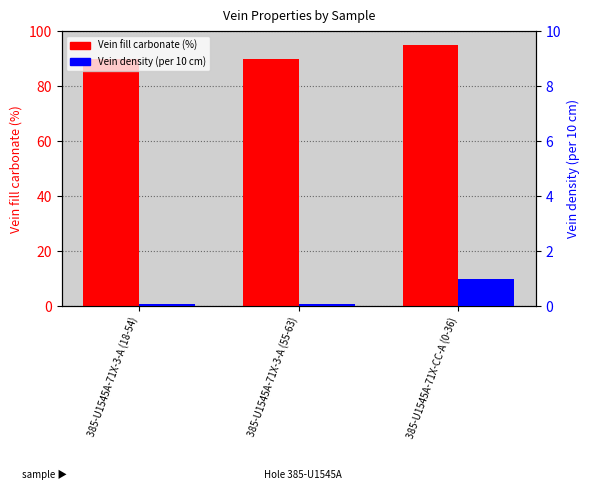

What is the sum of all Vein density (per 10 cm) values?

1.2